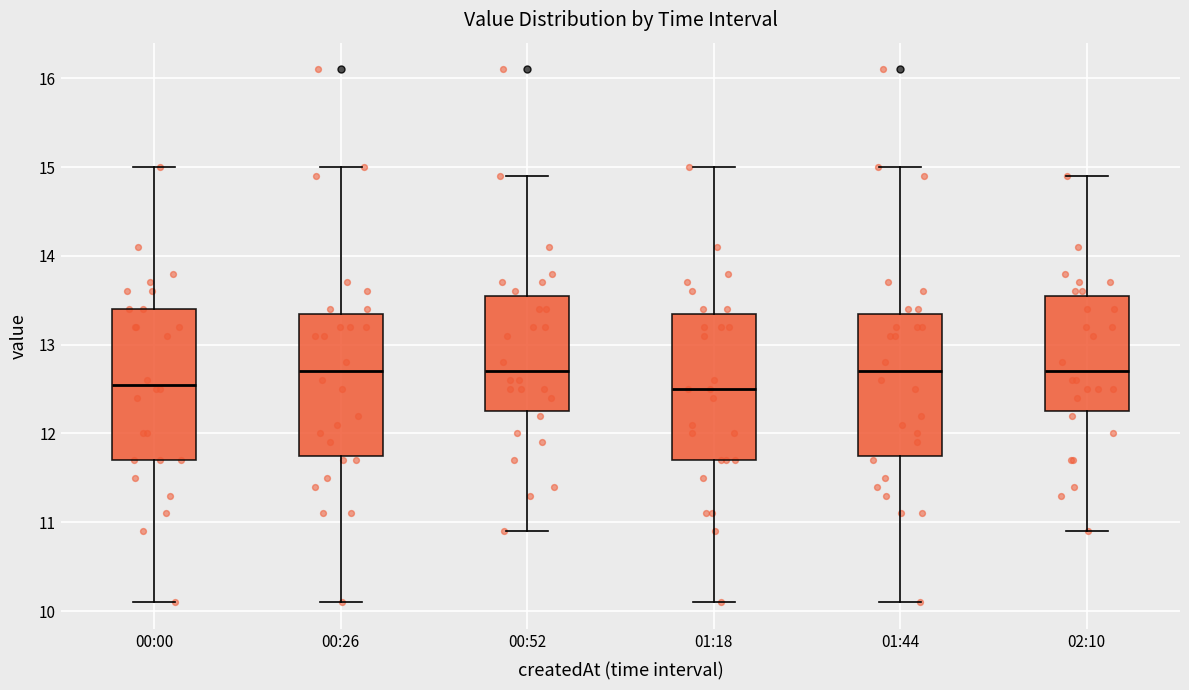

Where is the upper edge of the box for 00:26 on the y-axis? The values are not printed on the chart, so give them approximately, as read against the axis.

13.4